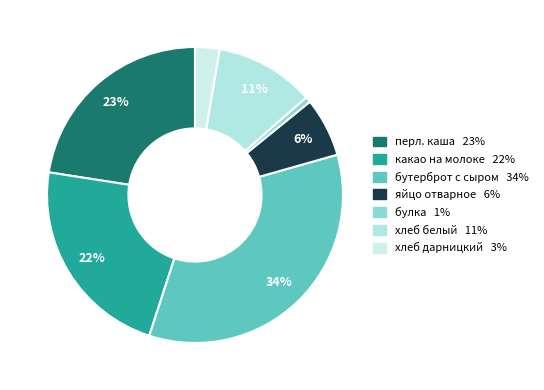

To the nearest percent, what percentage of the pie is хлеб белый?

11%